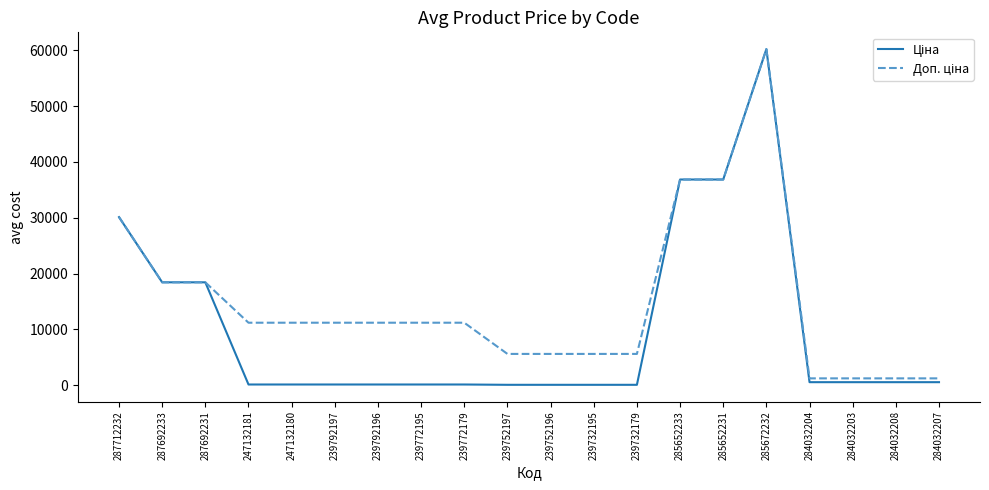

What is the sum of all Доп. ціна values?

295132.3